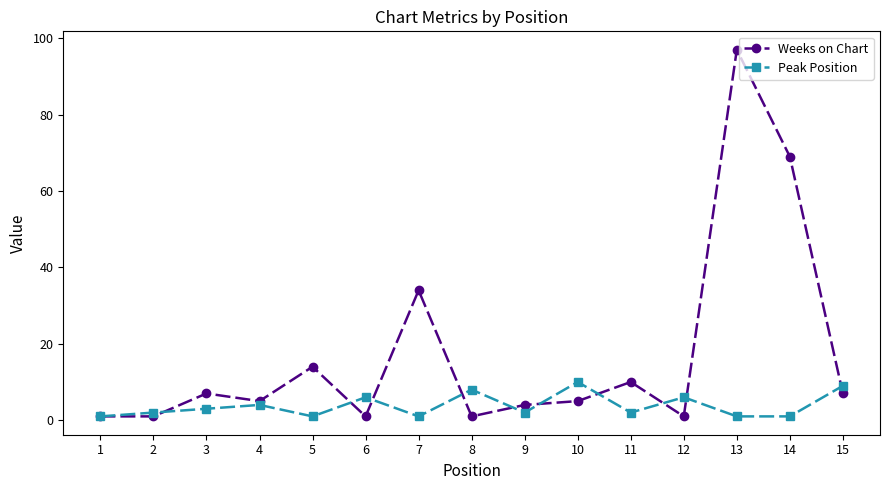

Reading left to right, list all the values displayed in this chart.

Weeks on Chart: 1	1	7	5	14	1	34	1	4	5	10	1	97	69	7
Peak Position: 1	2	3	4	1	6	1	8	2	10	2	6	1	1	9